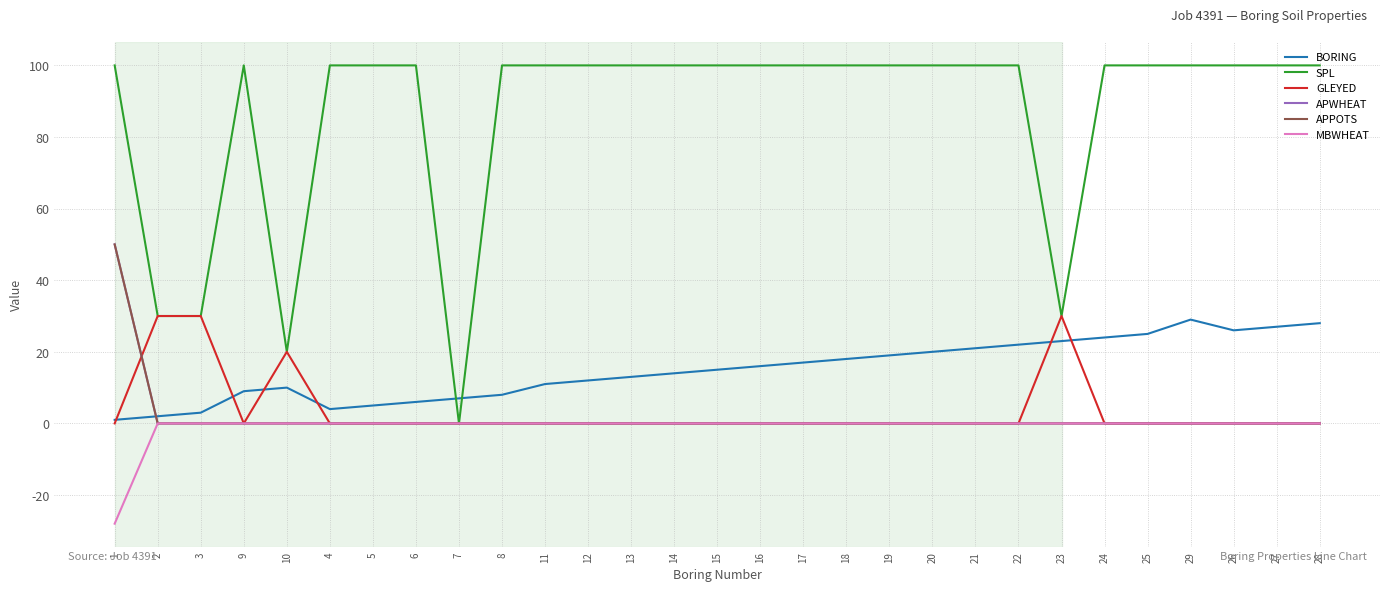

The BORING series shows 7 at 4. True or false?

False